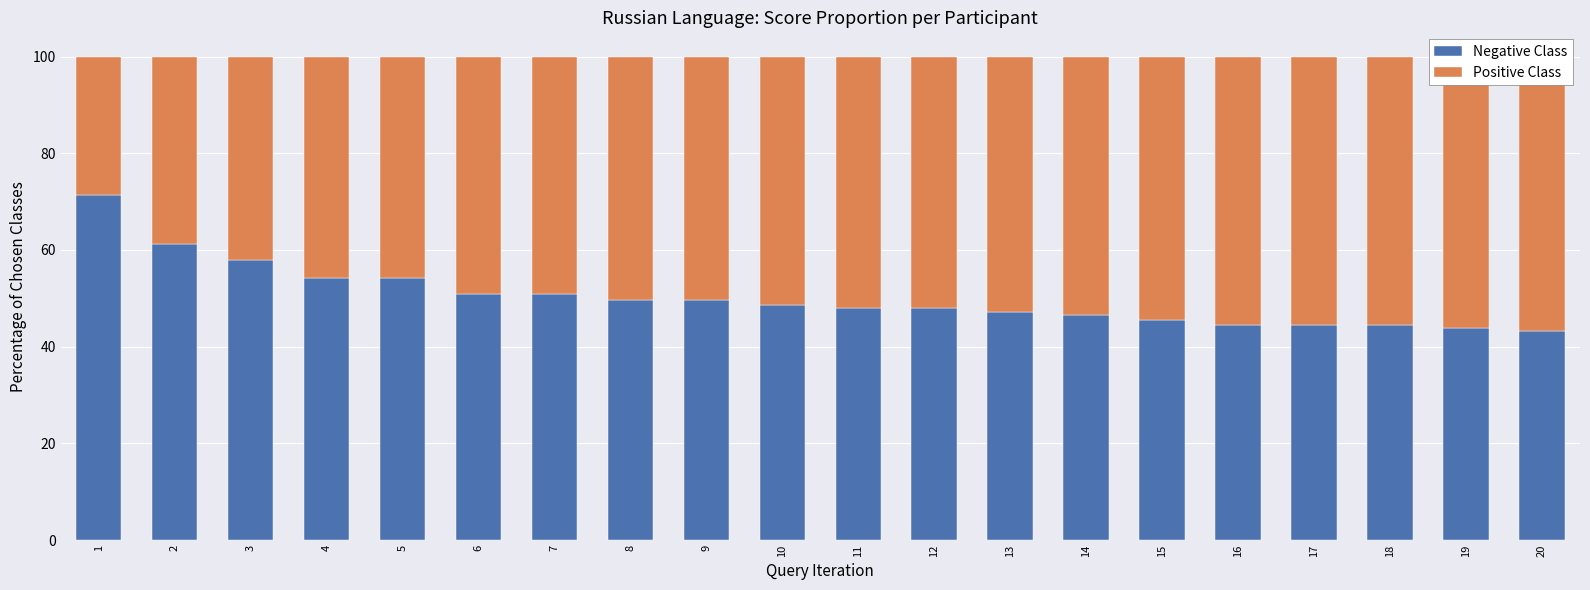

What are all the series names shown in the legend?

Negative Class, Positive Class